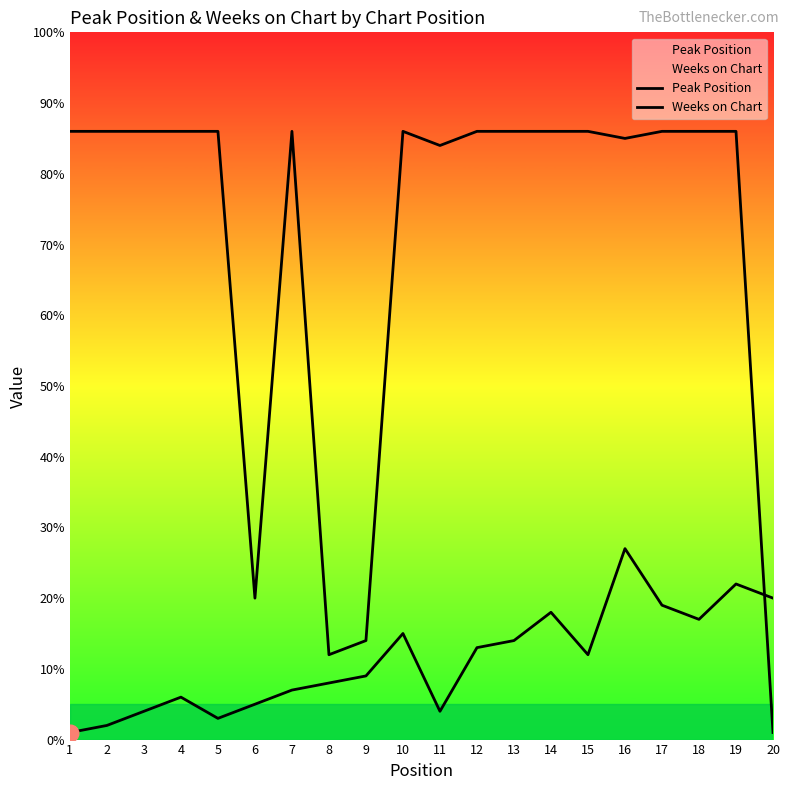

What are all the series names shown in the legend?

Peak Position, Weeks on Chart